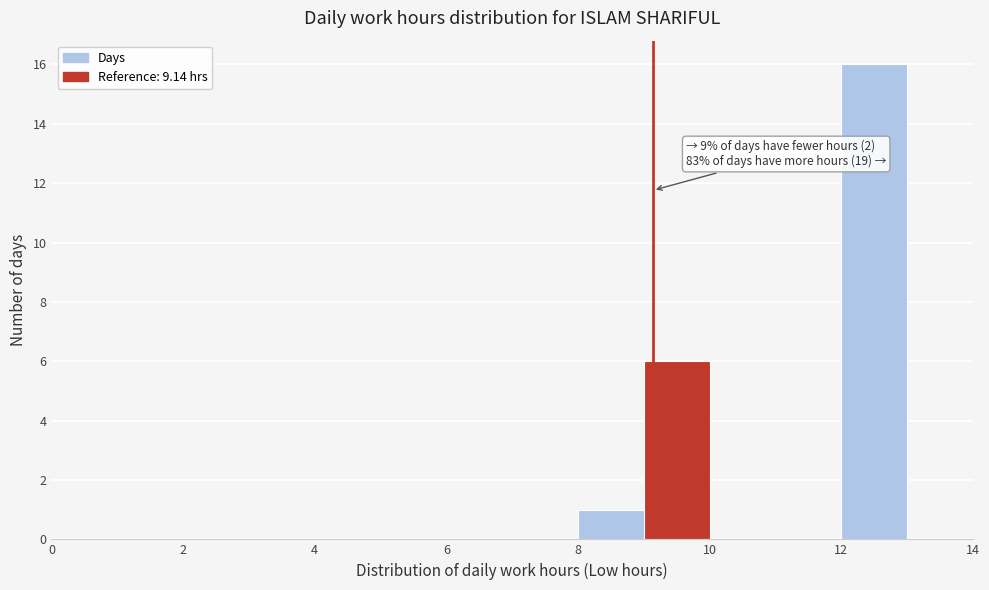

Which range on the x-axis has the tallest bar?

12 to 13